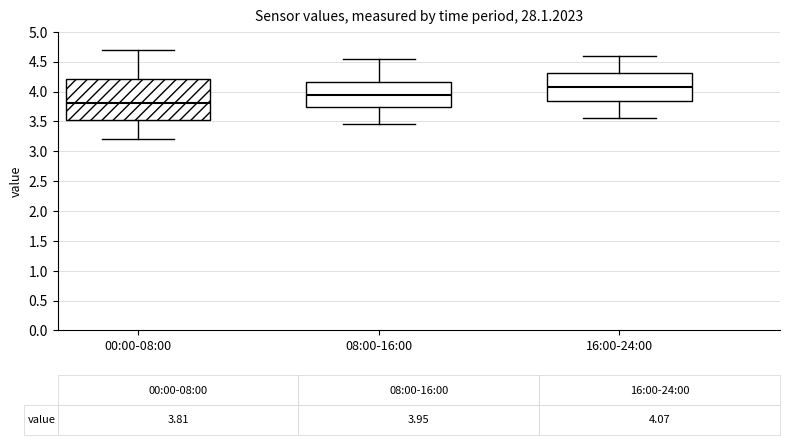

Comparing the boxes themselves (not the whiskers), which one is the tallest?

00:00-08:00